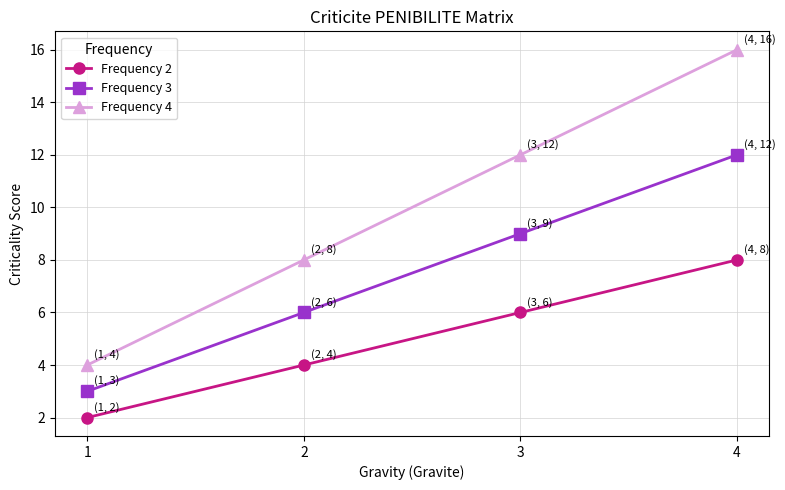

True or false: Frequency 3 and Frequency 4 cross at least once.

False